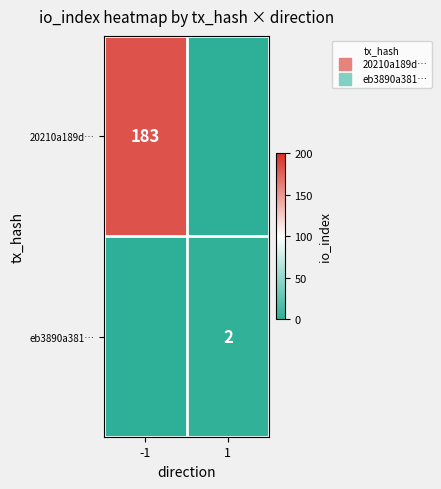

Which label corresponds to the smallest value in the chart?

1